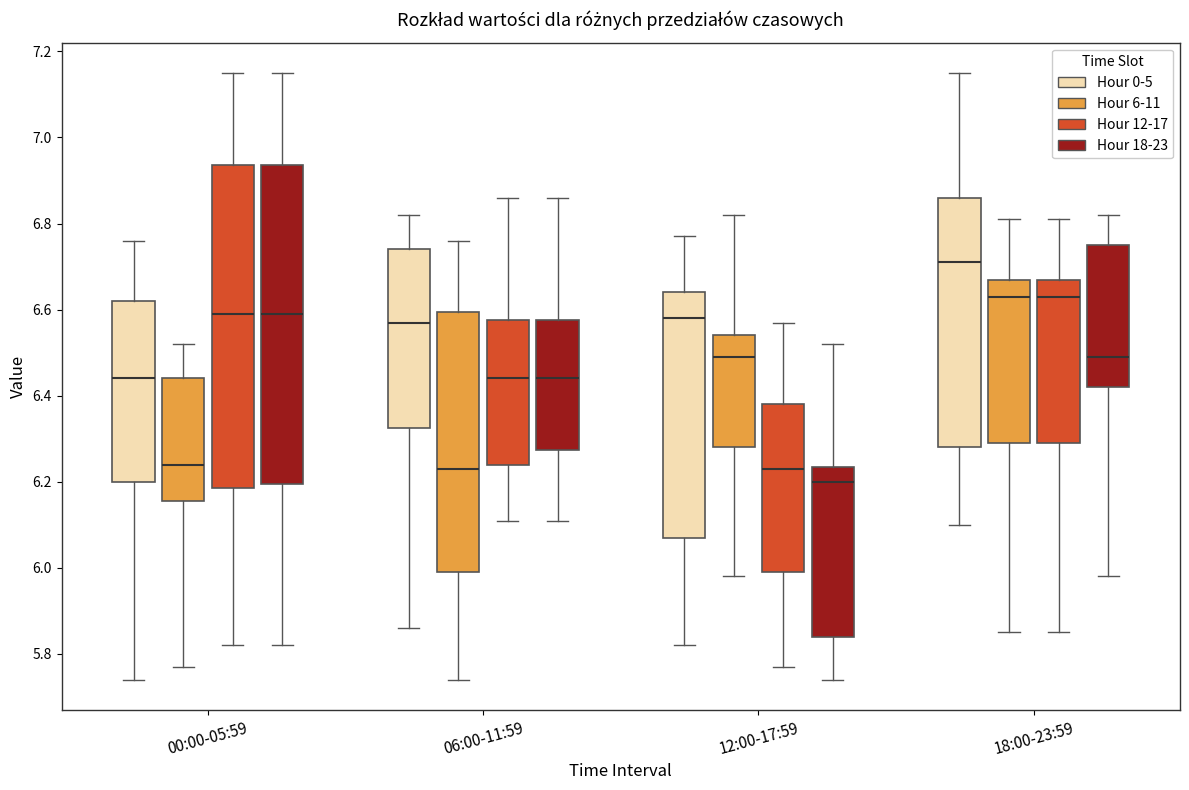

Reading left to right, read every box against the y-axis: the position of its median line, the range the box covers, and the ends of its whiskers. The values are not printed on the chart, so give them approximately, as read against the axis.

00:00-05:59 (Hour 0-5): median 6.44, box 6.20 to 6.62, whiskers 5.74 to 6.76
00:00-05:59 (Hour 6-11): median 6.24, box 6.16 to 6.44, whiskers 5.78 to 6.52
00:00-05:59 (Hour 12-17): median 6.60, box 6.18 to 6.94, whiskers 5.82 to 7.16
00:00-05:59 (Hour 18-23): median 6.60, box 6.20 to 6.94, whiskers 5.82 to 7.16
06:00-11:59 (Hour 0-5): median 6.58, box 6.32 to 6.74, whiskers 5.86 to 6.82
06:00-11:59 (Hour 6-11): median 6.24, box 6.00 to 6.60, whiskers 5.74 to 6.76
06:00-11:59 (Hour 12-17): median 6.44, box 6.24 to 6.58, whiskers 6.12 to 6.86
06:00-11:59 (Hour 18-23): median 6.44, box 6.28 to 6.58, whiskers 6.12 to 6.86
12:00-17:59 (Hour 0-5): median 6.58, box 6.08 to 6.64, whiskers 5.82 to 6.78
12:00-17:59 (Hour 6-11): median 6.50, box 6.28 to 6.54, whiskers 5.98 to 6.82
12:00-17:59 (Hour 12-17): median 6.24, box 6.00 to 6.38, whiskers 5.78 to 6.58
12:00-17:59 (Hour 18-23): median 6.20, box 5.84 to 6.24, whiskers 5.74 to 6.52
18:00-23:59 (Hour 0-5): median 6.72, box 6.28 to 6.86, whiskers 6.10 to 7.16
18:00-23:59 (Hour 6-11): median 6.64, box 6.30 to 6.68, whiskers 5.86 to 6.82
18:00-23:59 (Hour 12-17): median 6.64, box 6.30 to 6.68, whiskers 5.86 to 6.82
18:00-23:59 (Hour 18-23): median 6.50, box 6.42 to 6.76, whiskers 5.98 to 6.82